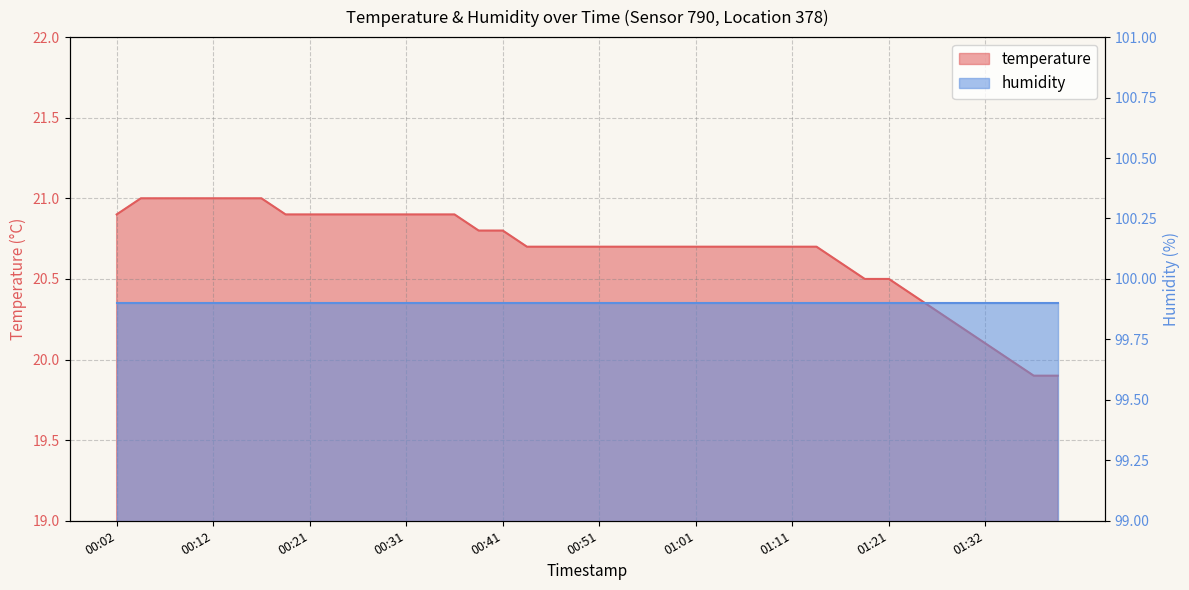

What is the label of the 16th point from the right?

01:01